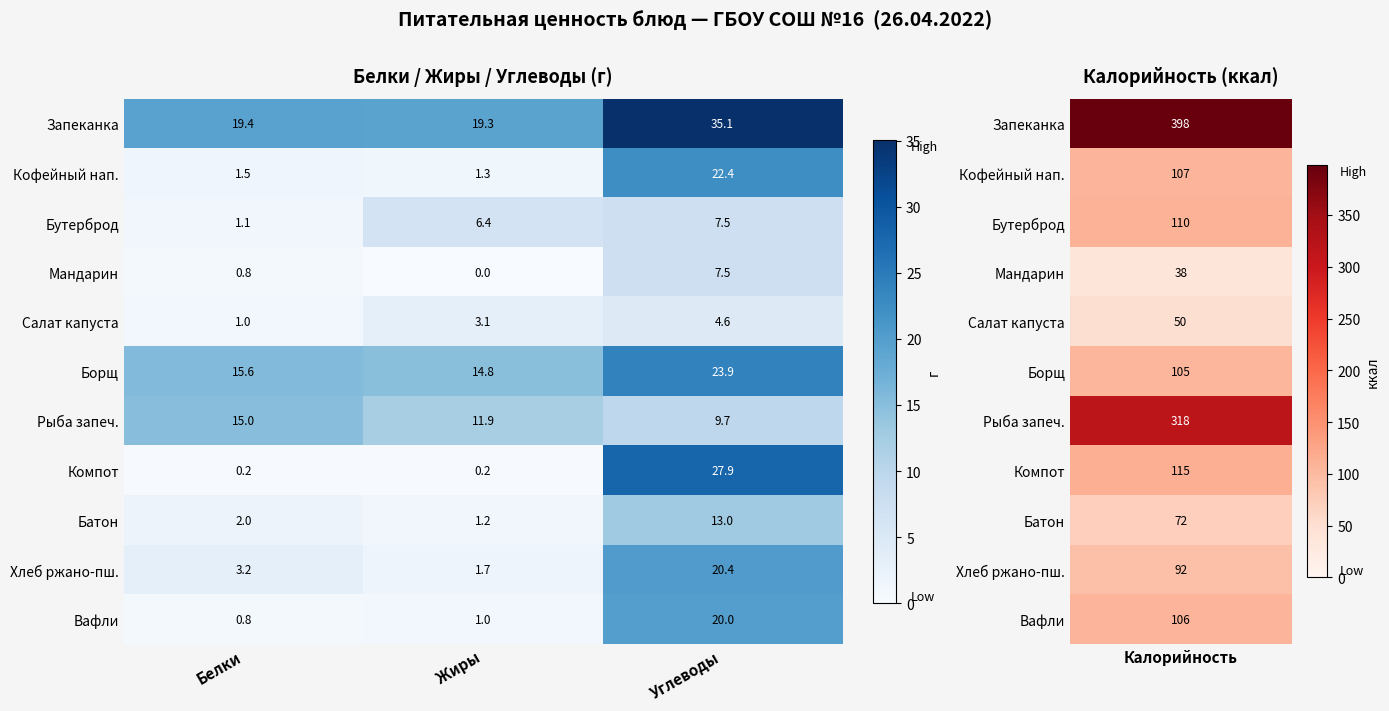

What is the difference between the maximum and minimum values in the Вафли series?

19.2